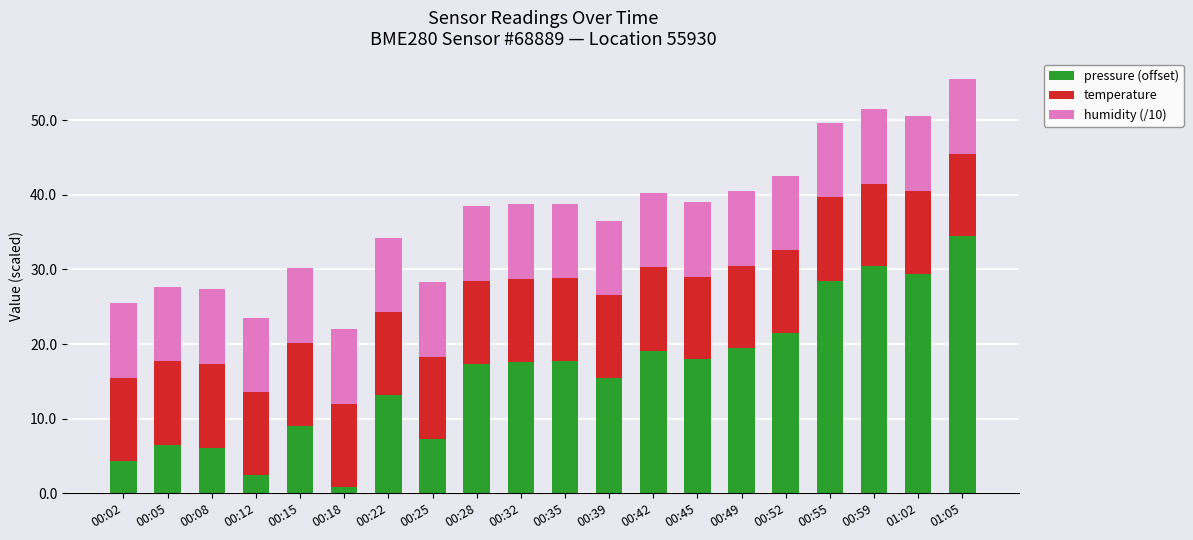

What is the highest value of the pressure (offset) series?

34.4